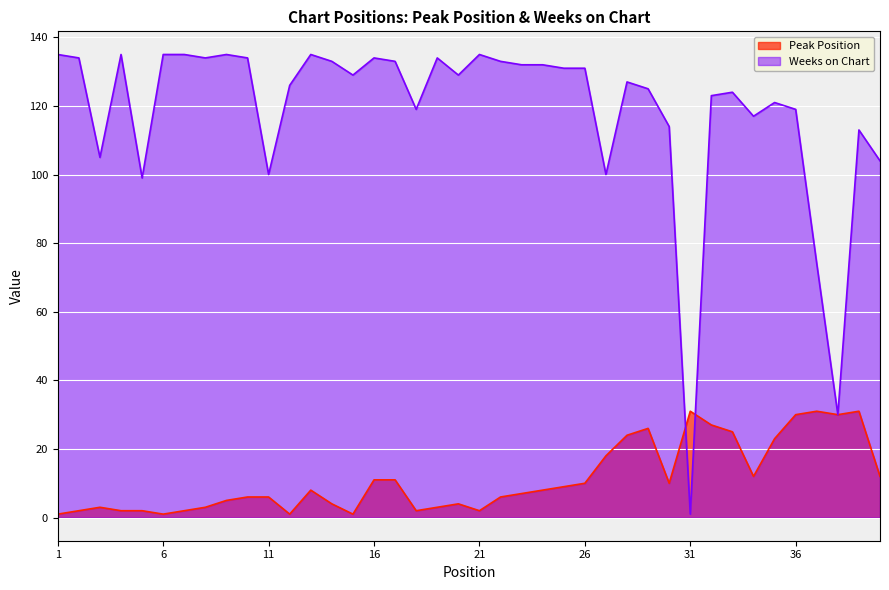

At how many categories does at least one series exceed 81?

37